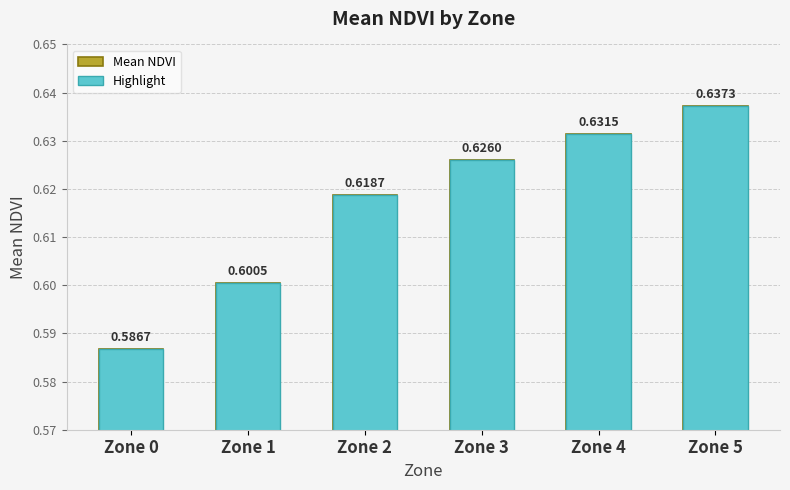

The value at Zone 1 is 0.2. True or false?

False